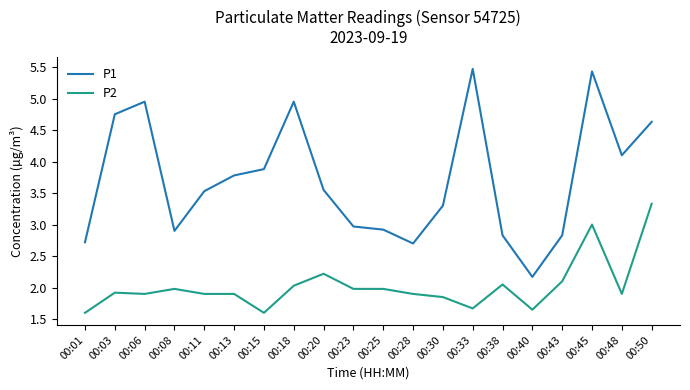

What is the average value of the P1 series?

3.7